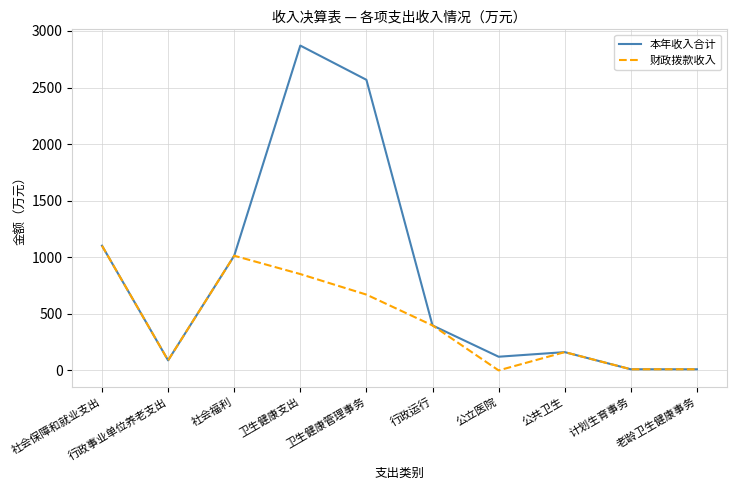

How many interior local peaks does the 本年收入合计 series have?

2